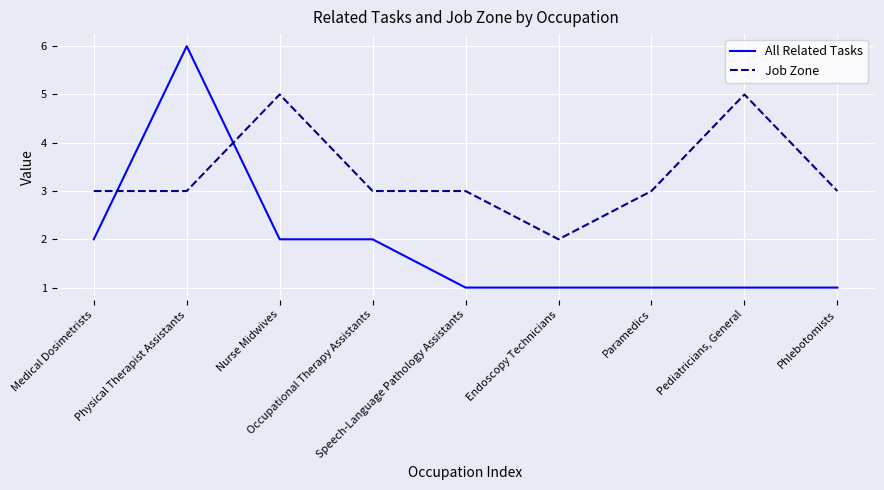

Rank the series by their maximum value, from highest to lowest.

All Related Tasks, Job Zone